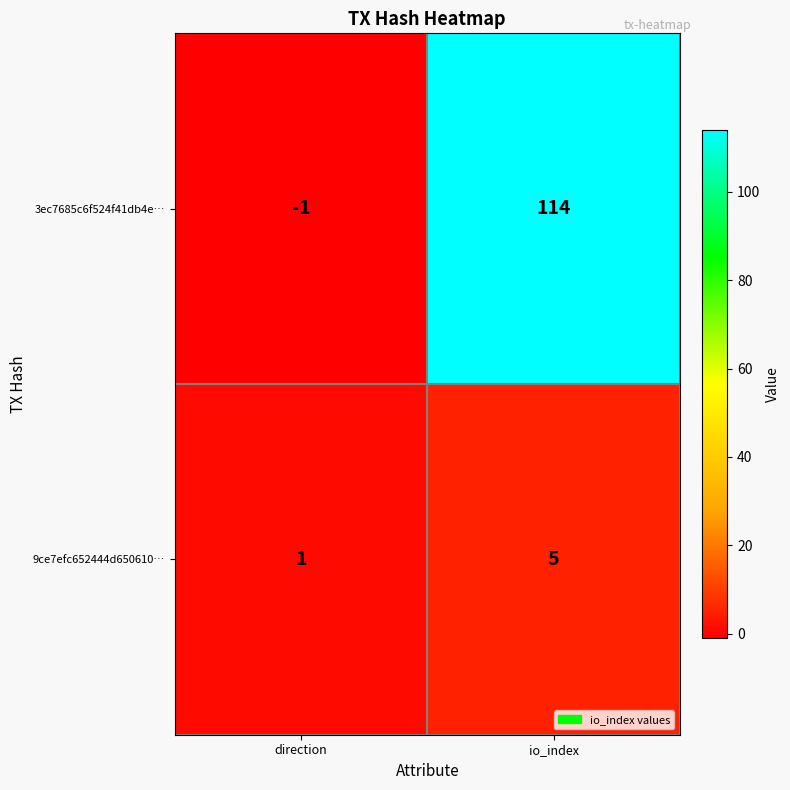

Reading right to left, what are all the values shown in this chart?

3ec7685c6f524f41db4e…: io_index=114	direction=-1
9ce7efc652444d650610…: io_index=5	direction=1